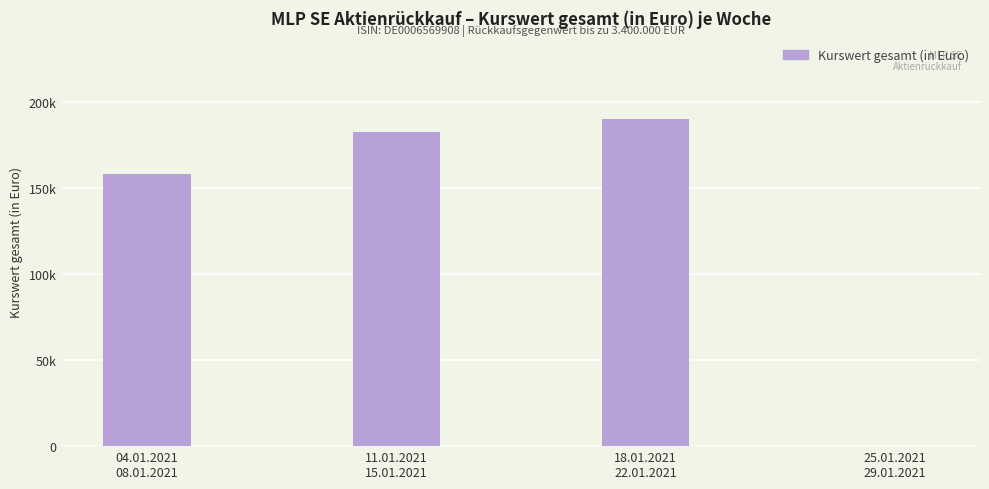

Count the number of values greater than 182171.

2